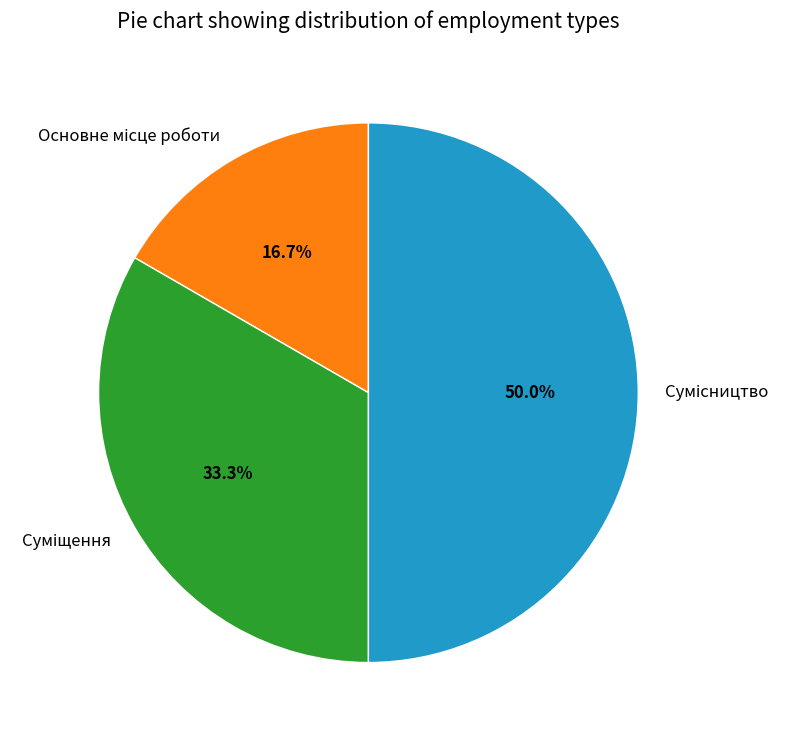

What percentage is NOT represented by Суміщення?

66.7%